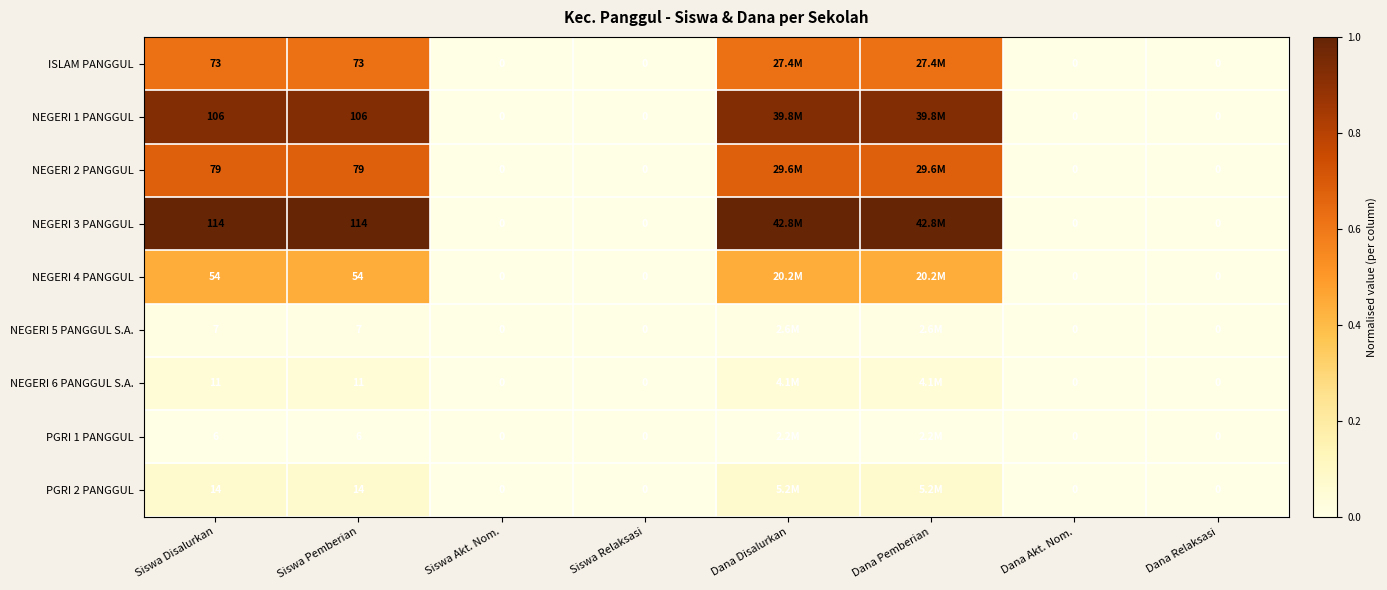

How many series are shown in this chart?

9